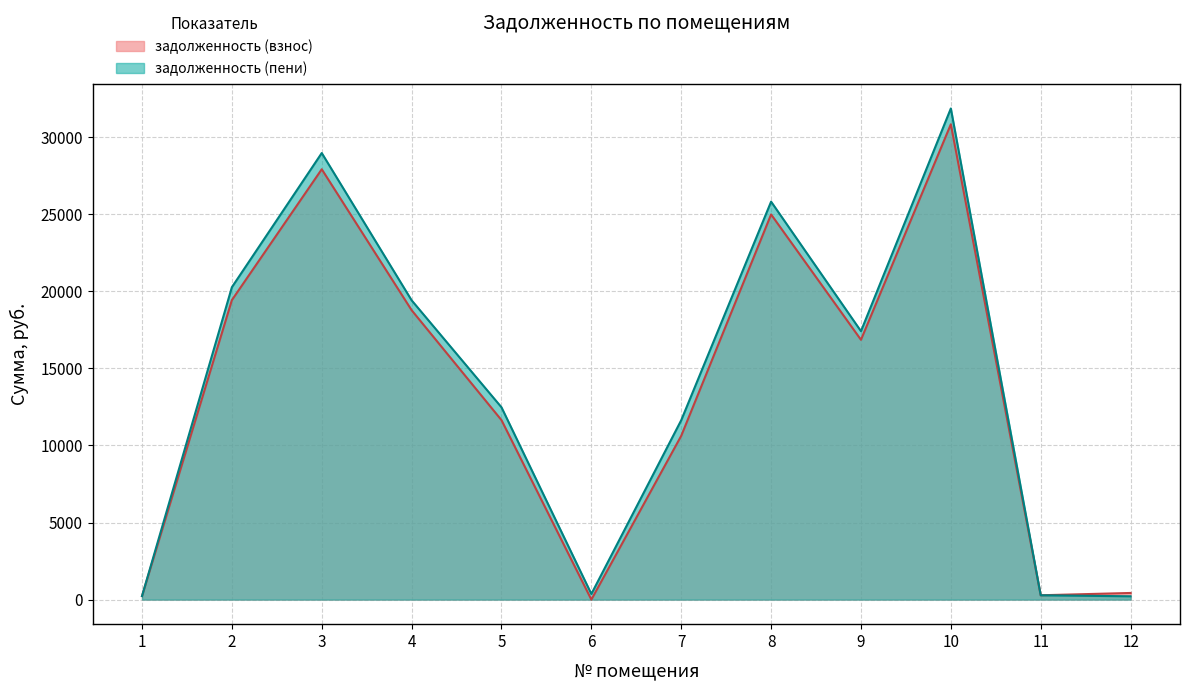

Rank the series by their average value, from highest to lowest.

задолженность (пени), задолженность (взнос)